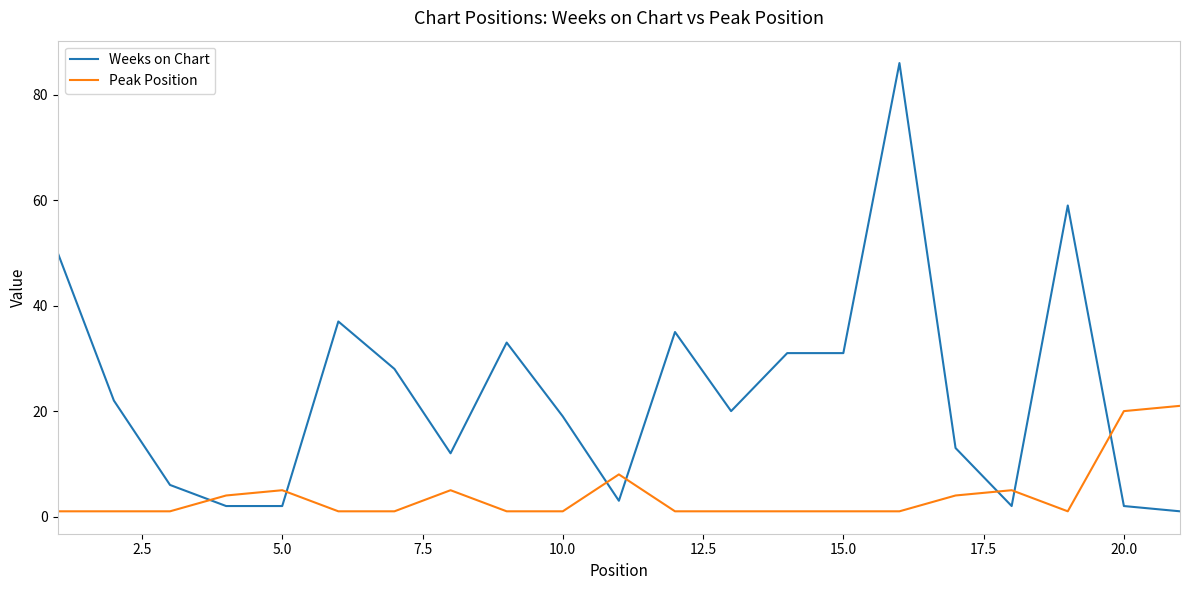

What is the maximum value shown in the chart?

86